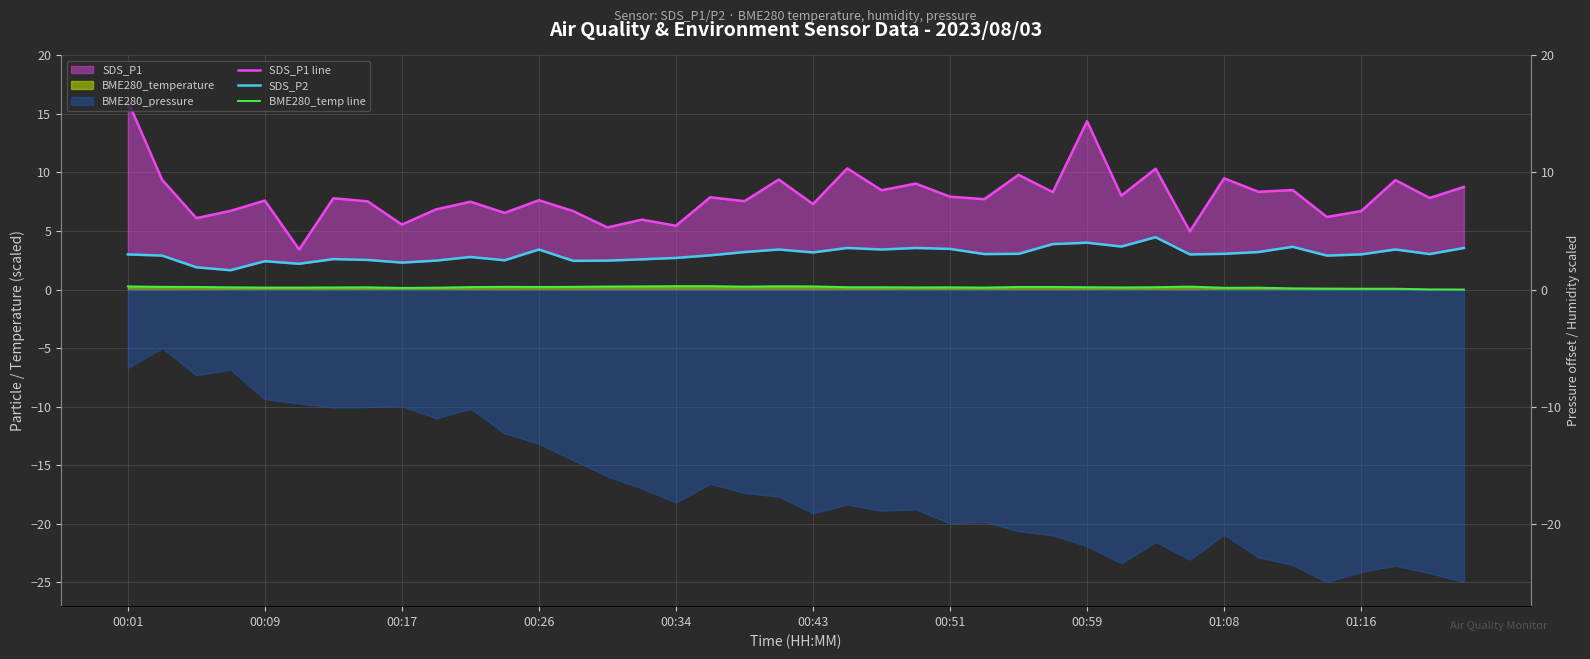

The SDS_P1 line series shows 9.8 at 26. True or false?

True